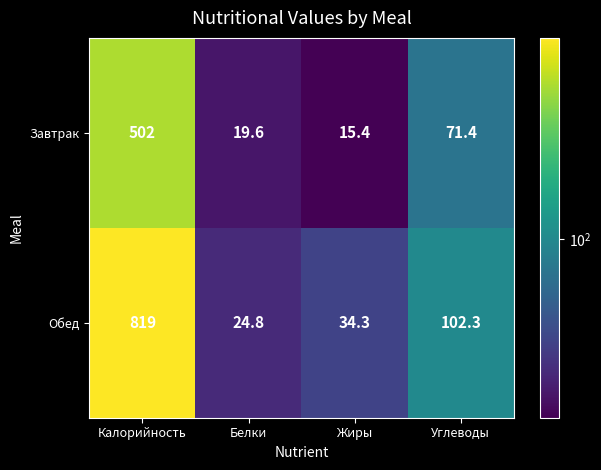

Reading left to right, transcribe all the data shown in this chart.

Завтрак: Калорийность=502.0	Белки=19.6	Жиры=15.4	Углеводы=71.4
Обед: Калорийность=819.0	Белки=24.8	Жиры=34.3	Углеводы=102.3